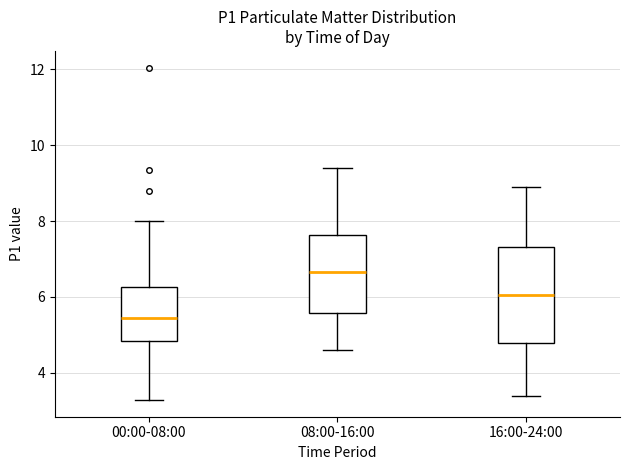

Which box's median line is the lowest?

00:00-08:00